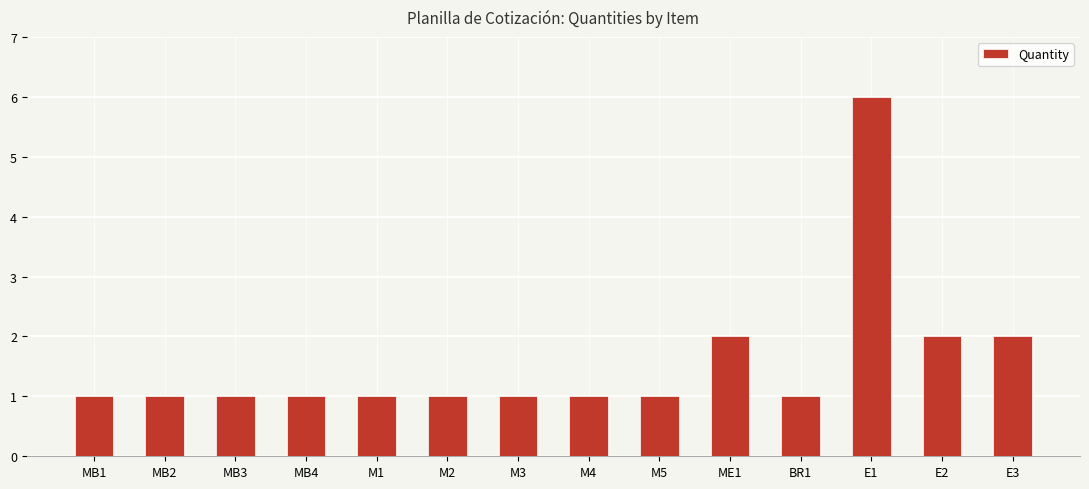

What is the difference between the maximum and second lowest values?

5